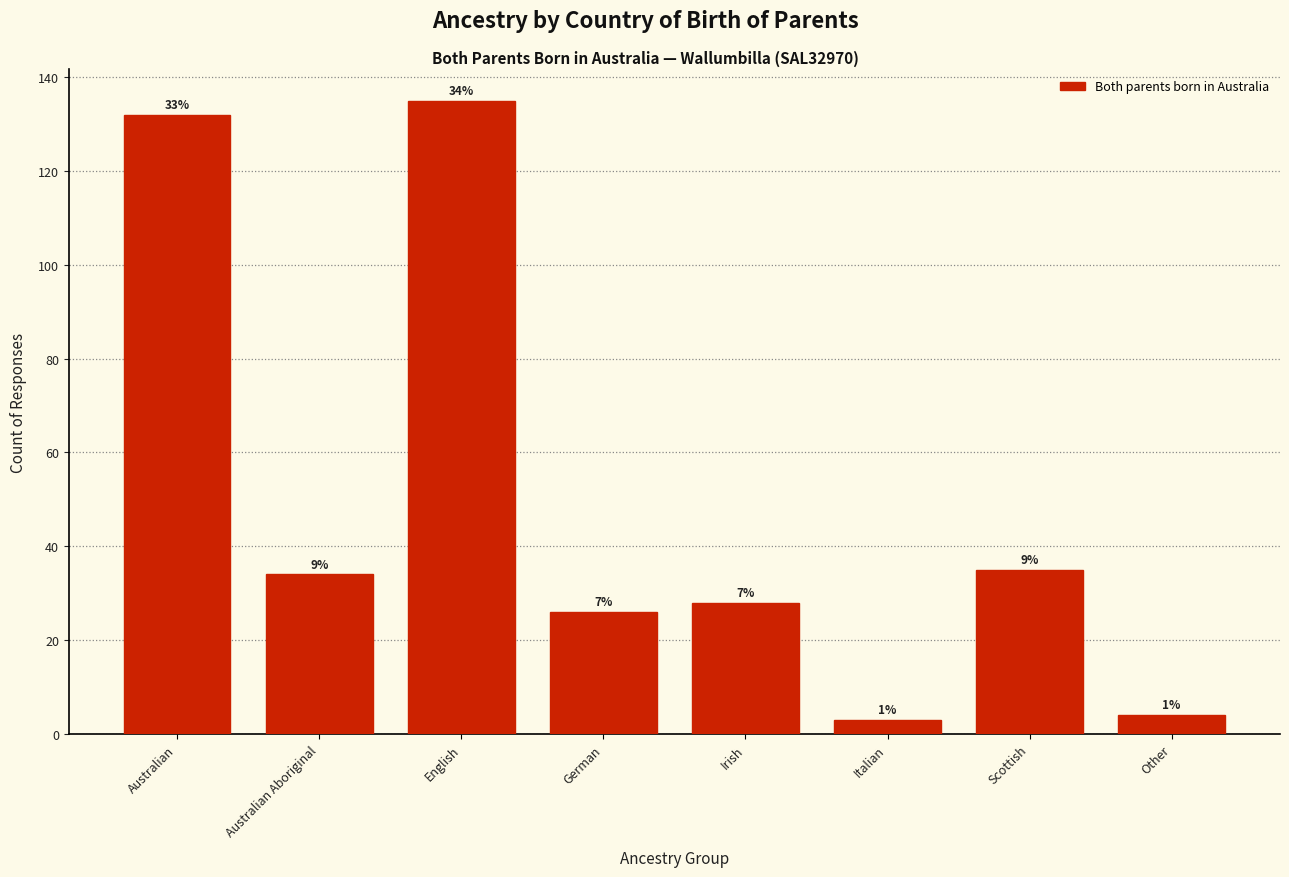

How many bars are there in total?

8